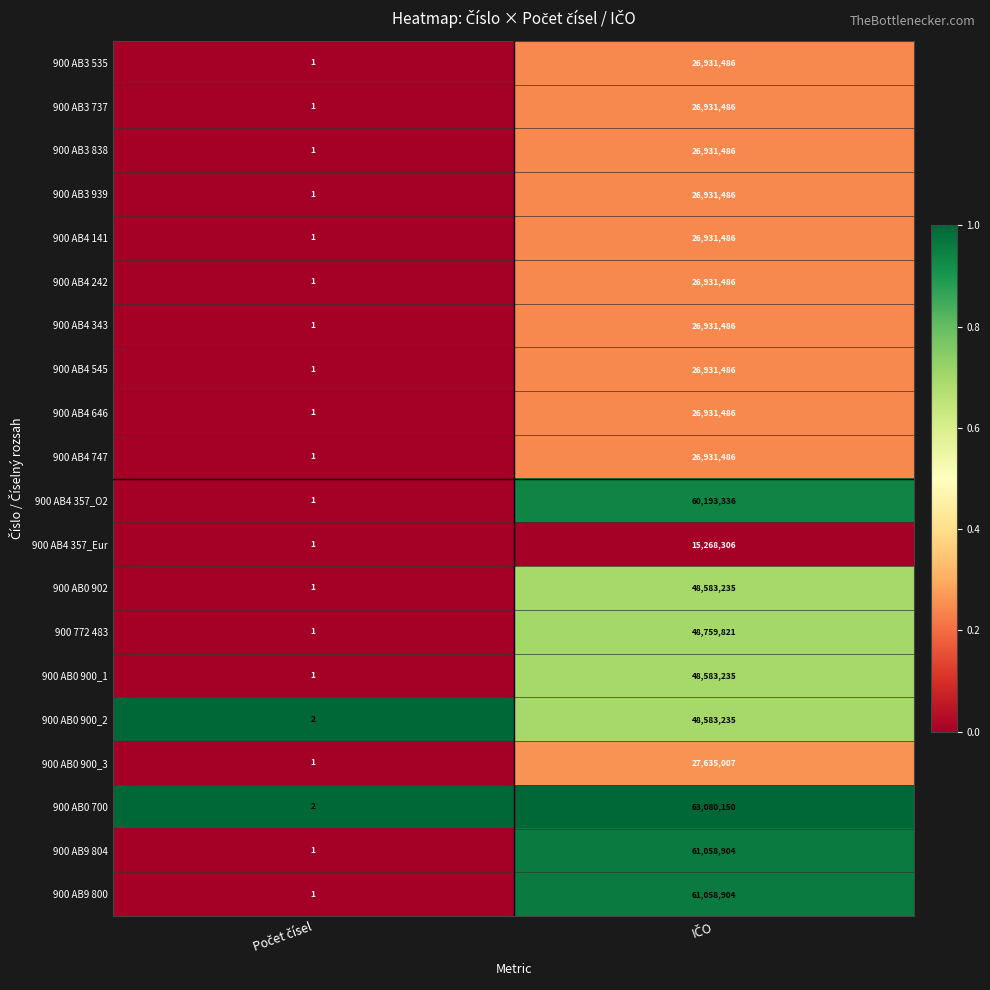

What is the average value of the 900 AB3 535 series?

13465744